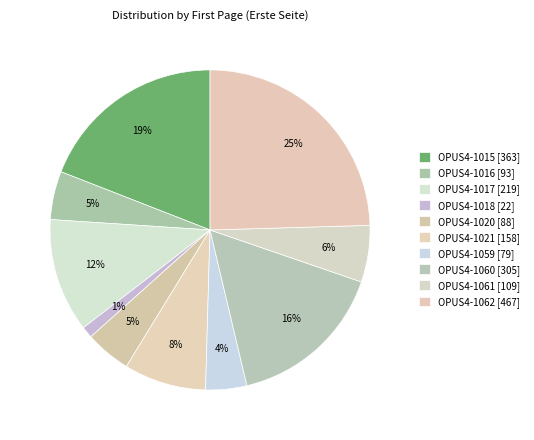

What percentage is the OPUS4-1060 slice, to the nearest percent?

16%